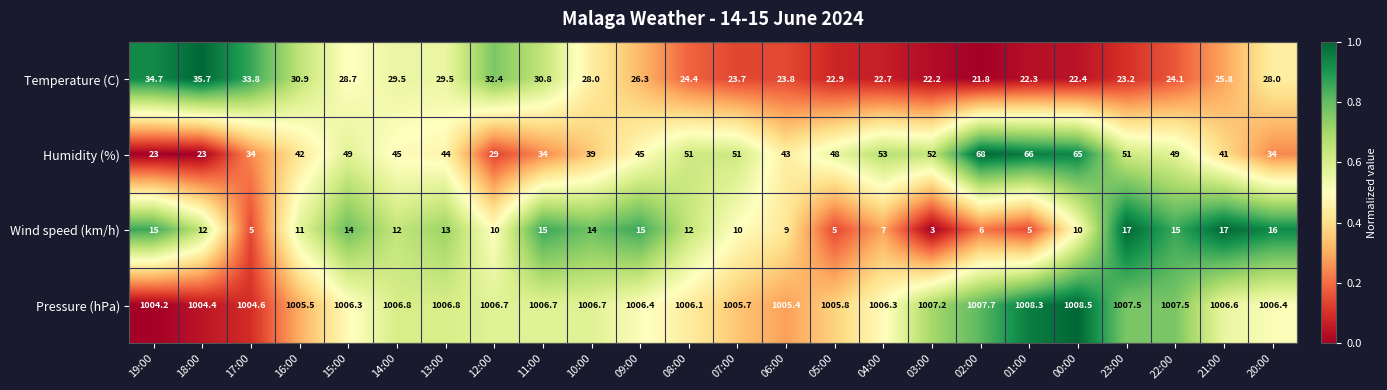

What is the sum of the Temperature (C) values at 15:00 and 03:00?

50.9